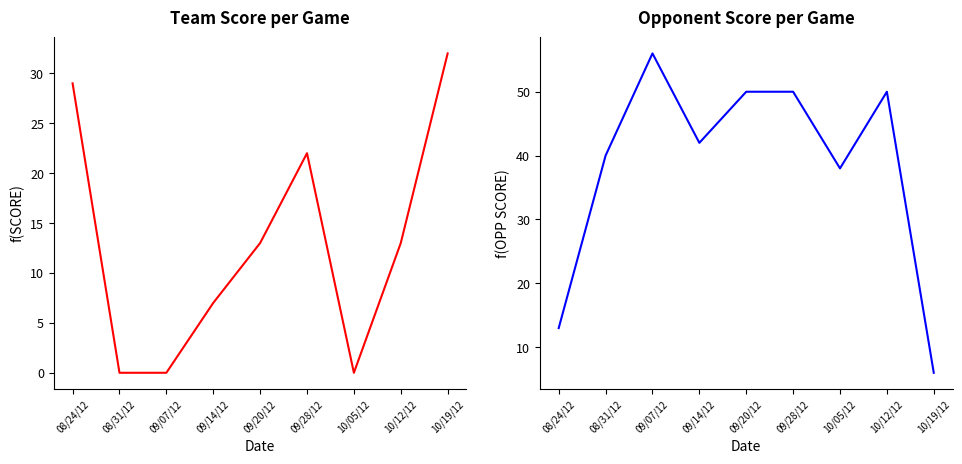

Reading left to right, list all the values displayed in this chart.

SCORE: 08/24/12=29	08/31/12=0	09/07/12=0	09/14/12=7	09/20/12=13	09/28/12=22	10/05/12=0	10/12/12=13	10/19/12=32
OPP SCORE: 08/24/12=13	08/31/12=40	09/07/12=56	09/14/12=42	09/20/12=50	09/28/12=50	10/05/12=38	10/12/12=50	10/19/12=6